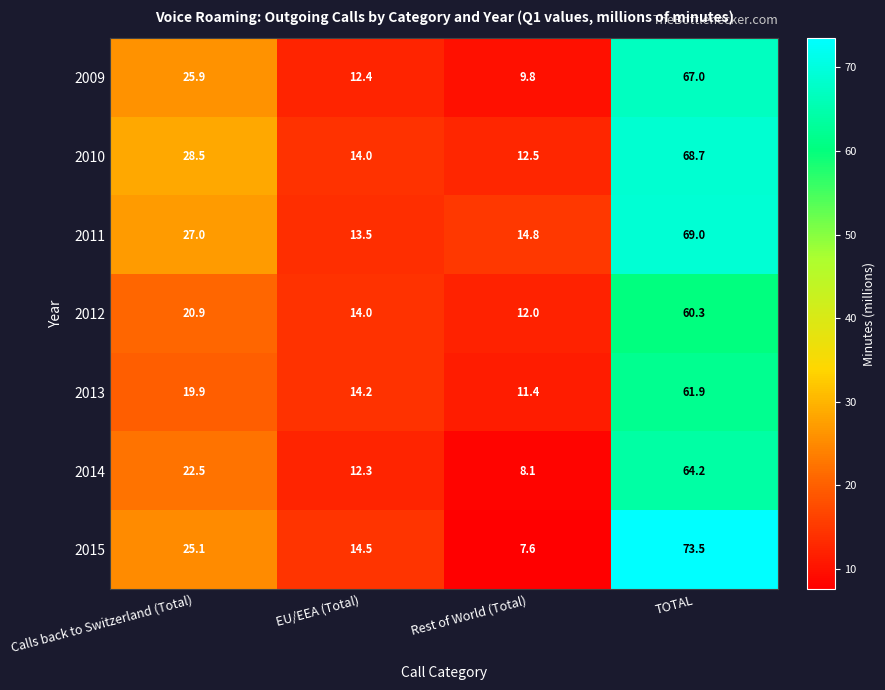

At which category does the chart reach its minimum across all series?

Rest of World (Total)